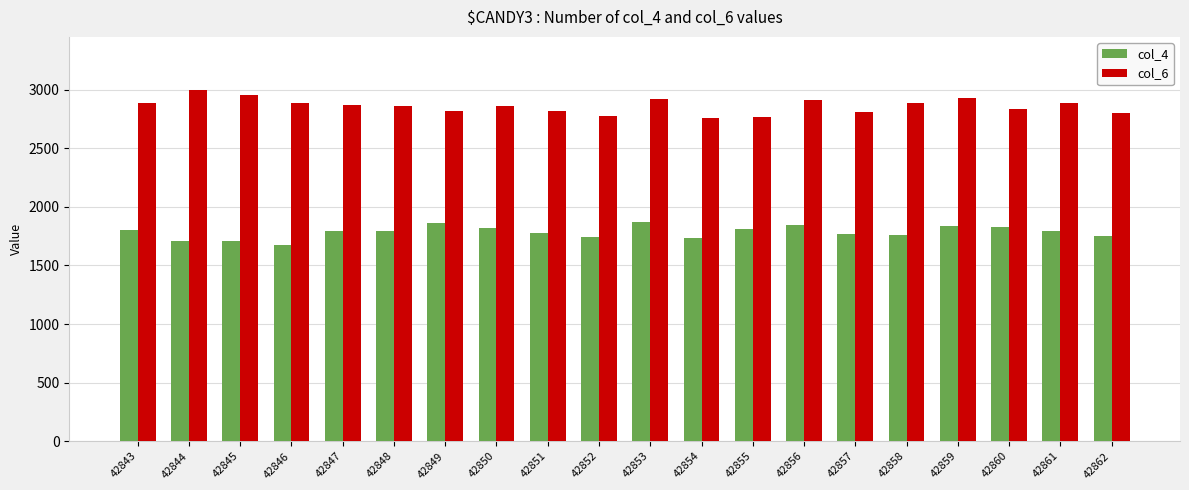

Is the value of col_6 at 42851 greater than the value of col_4 at 42860?

Yes